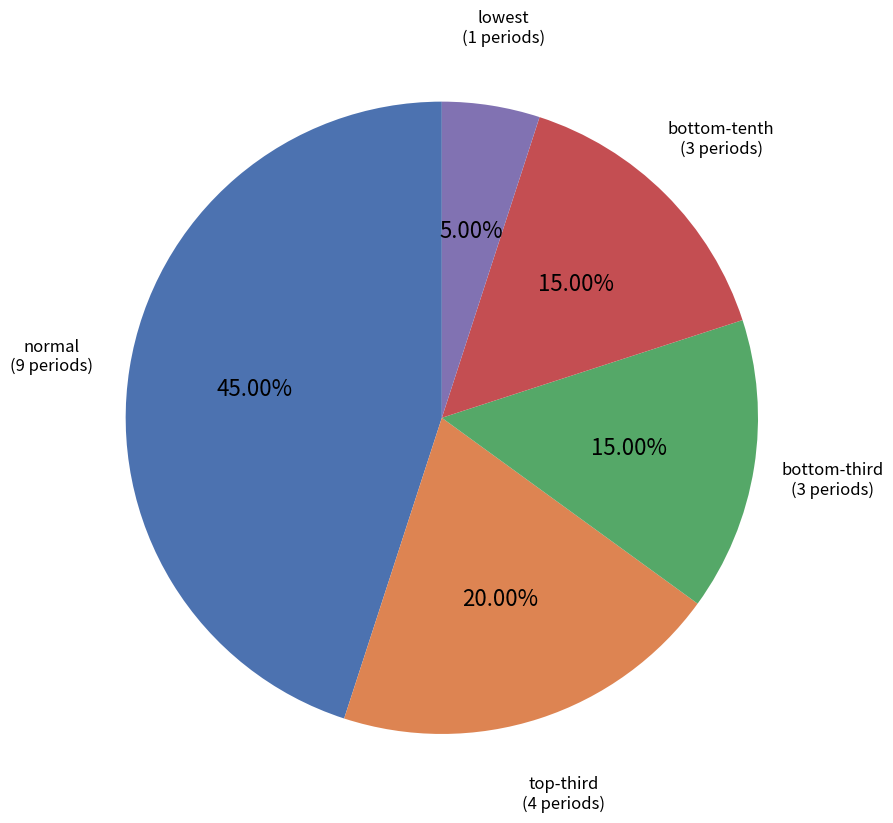

Count the number of slices in the pie.

5